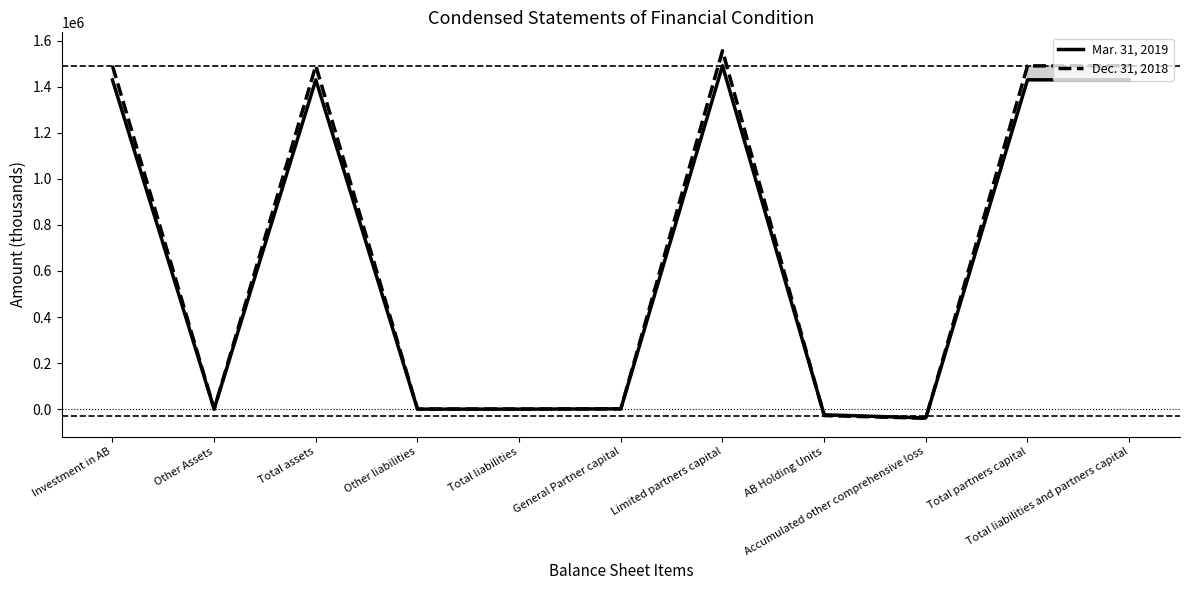

List the labels in order of Dec. 31, 2018 value, largest first.

Limited partners capital, Investment in AB, Total assets, Total liabilities and partners capital, Total partners capital, General Partner capital, Other liabilities, Total liabilities, Other Assets, AB Holding Units, Accumulated other comprehensive loss